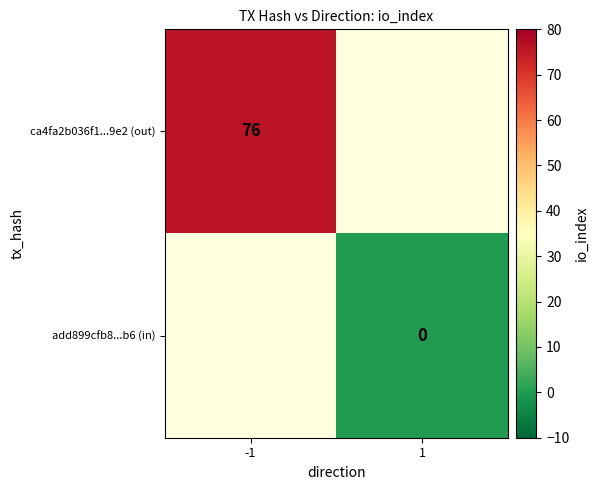

Which series has the widest spread of values?

ca4fa2b036f1...9e2 (out)